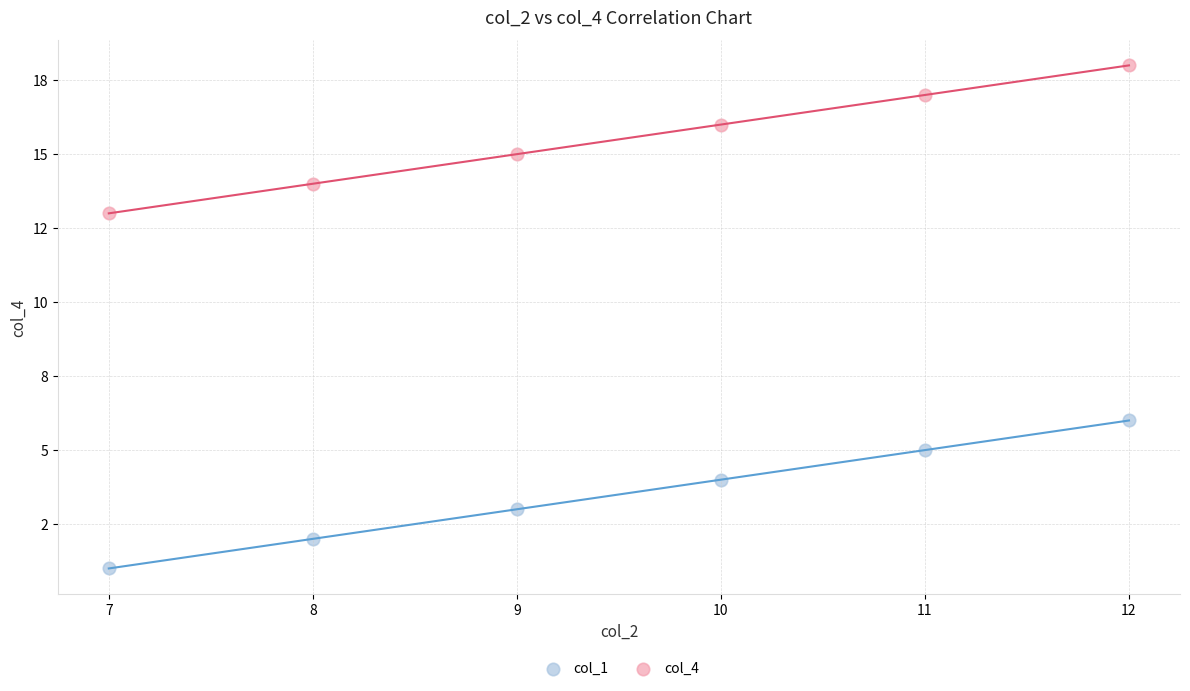

What are all the series names shown in the legend?

col_1, col_4